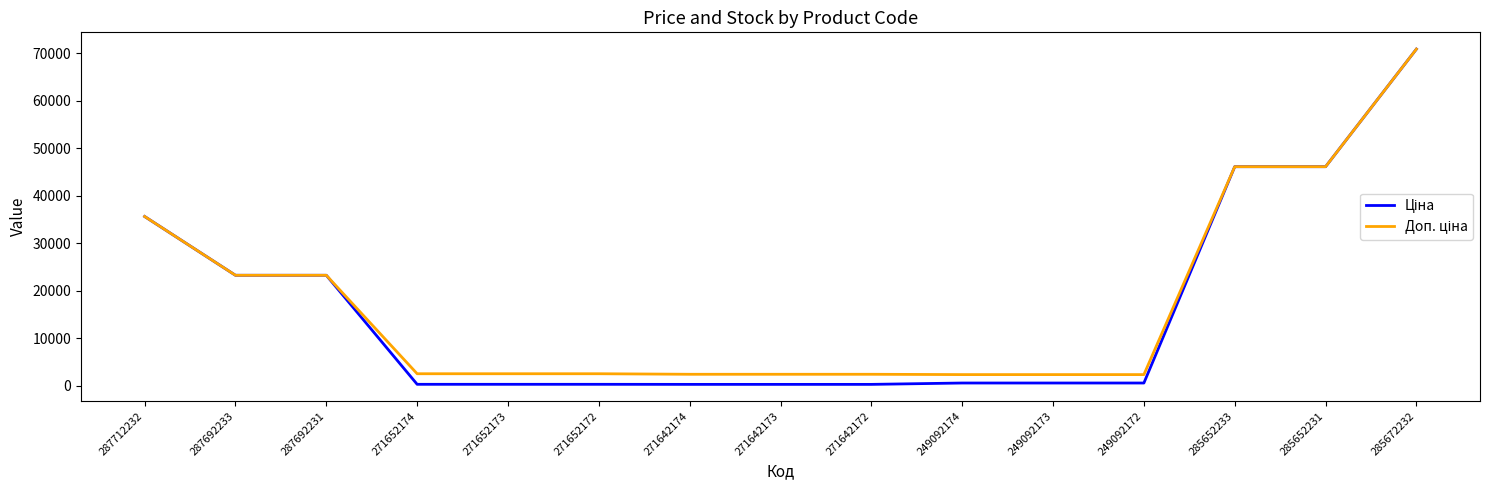

What is the total value across all series at 285652233?

92287.9